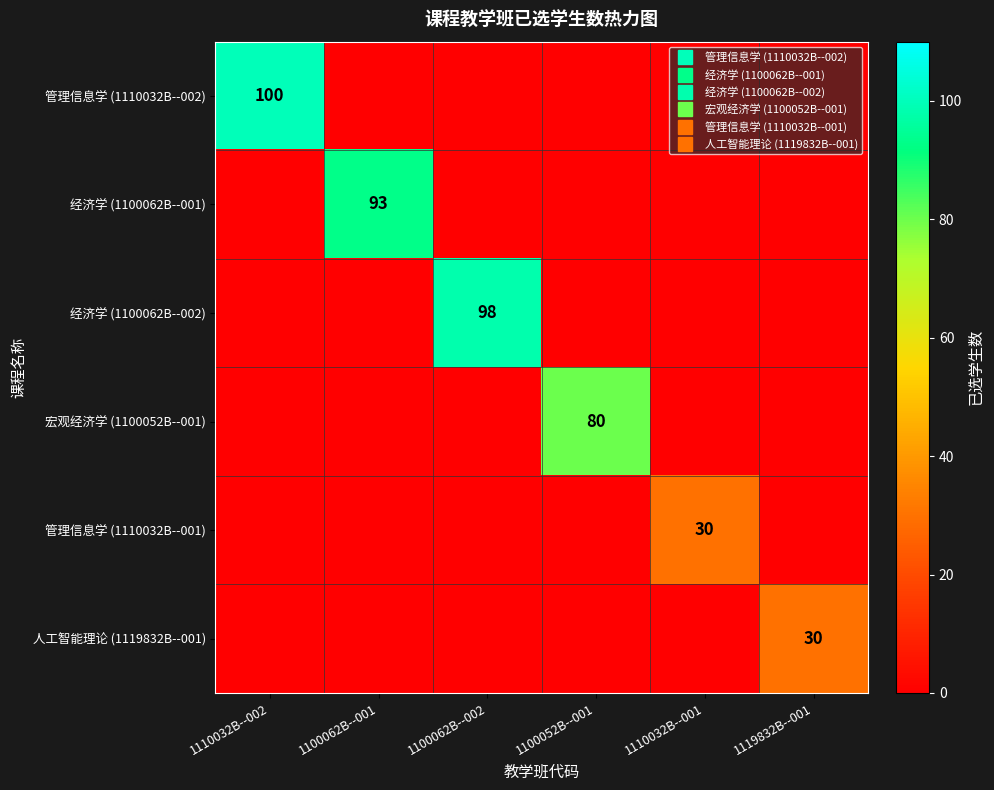

At which label is 管理信息学 (1110032B--002) closest to 50?

1110032B--002